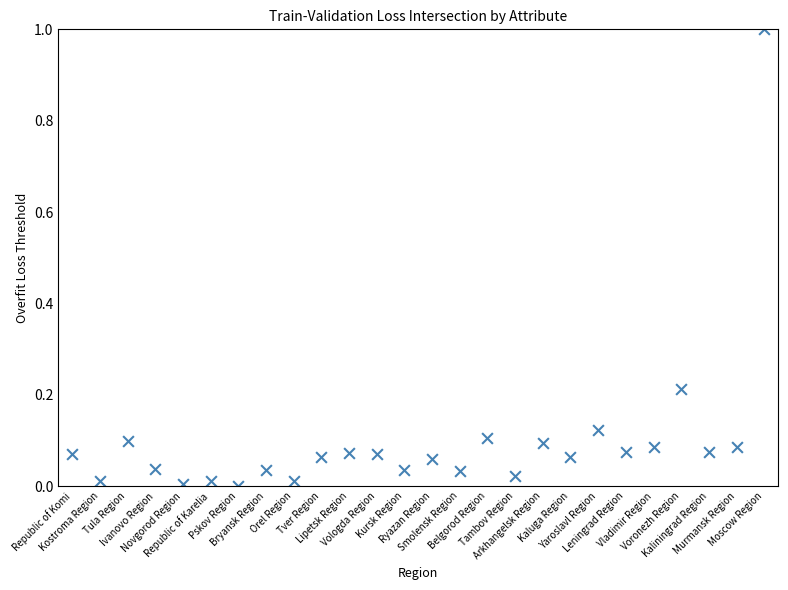

What is the range of Y values (max minus min)?

1.0